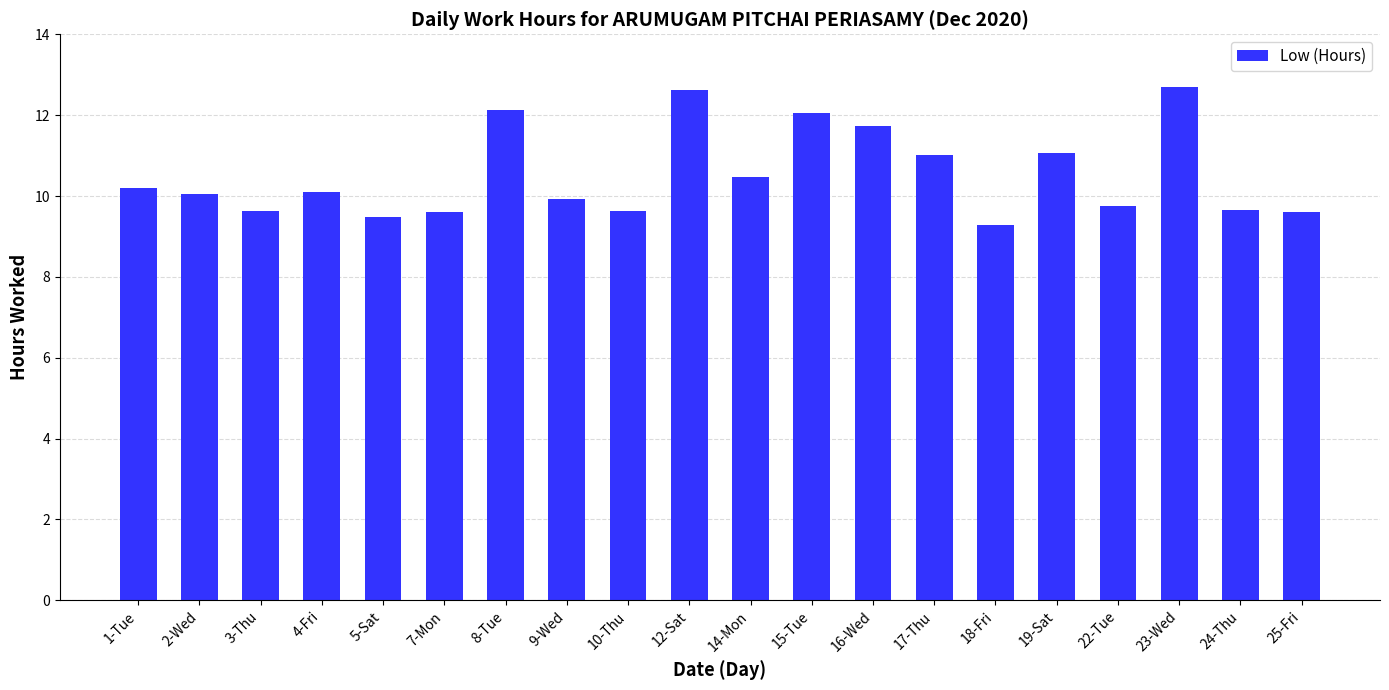

What is the difference between the maximum and minimum values?

3.4